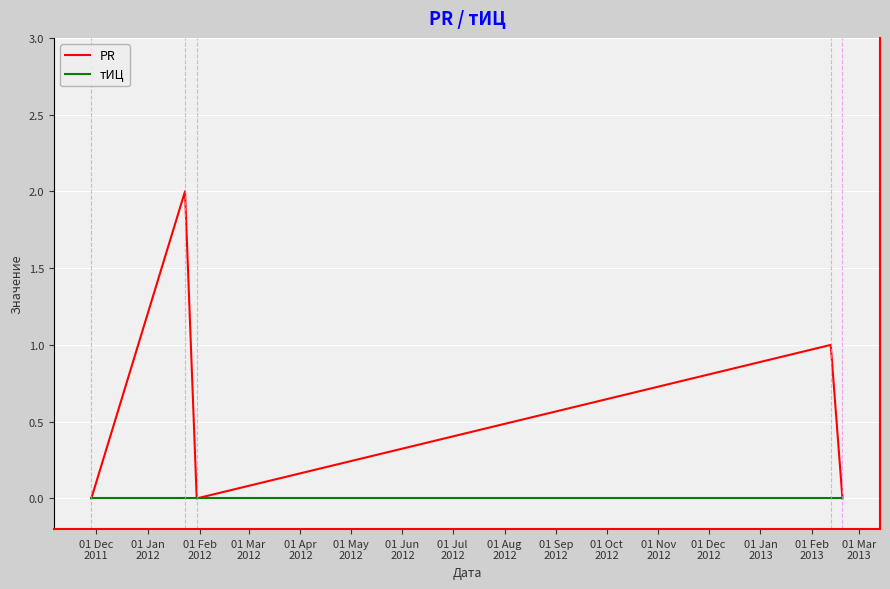

List the series in order of their overall mean, highest first.

PR, тИЦ